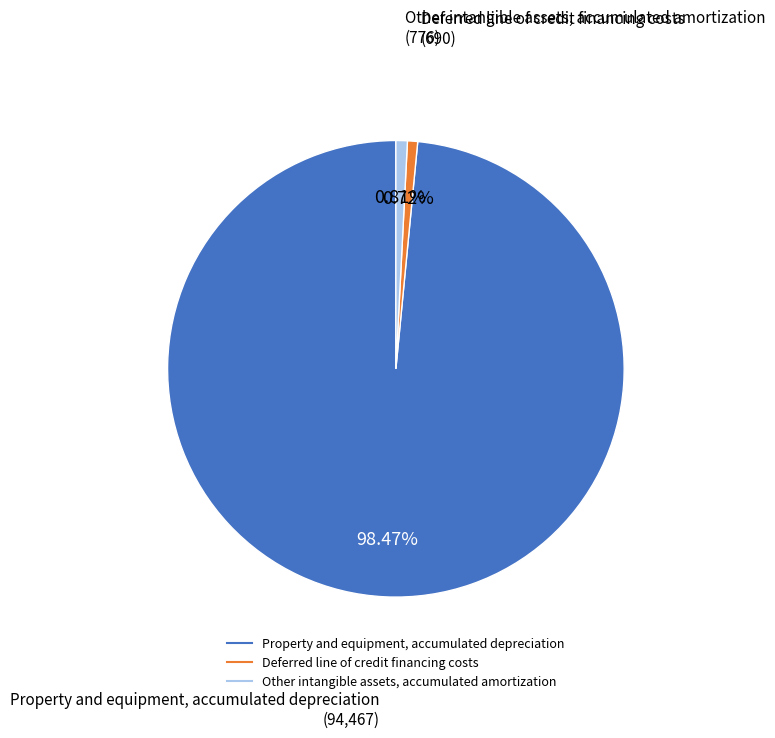

Is Deferred line of credit financing costs the majority of the pie?

No